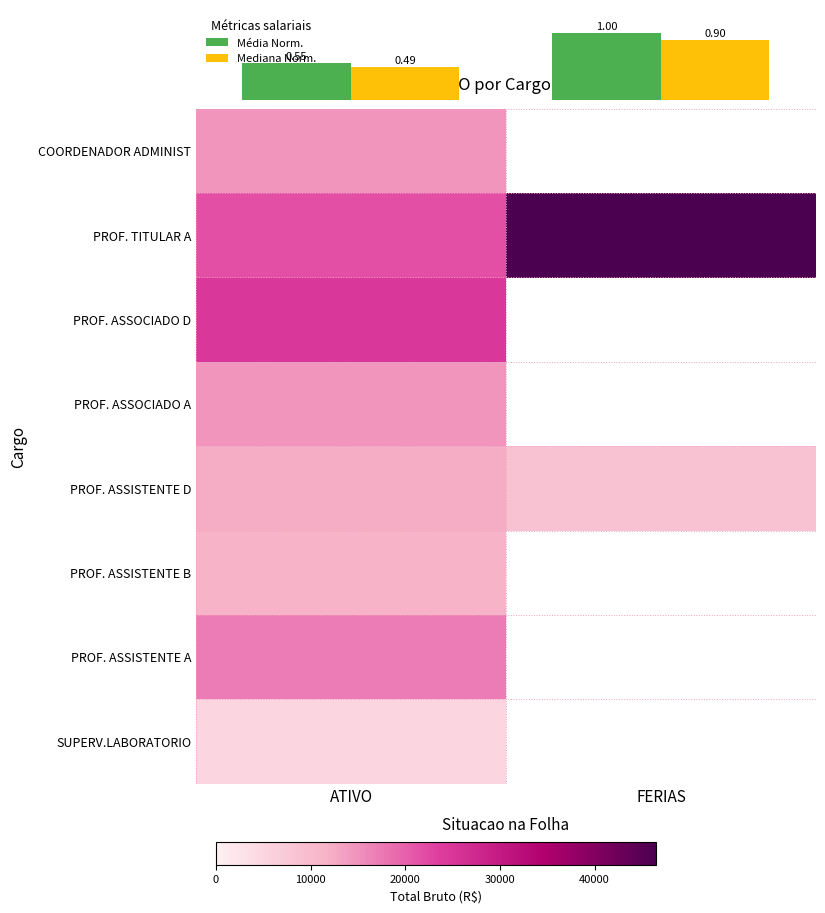

Reading left to right, transcribe all the data shown in this chart.

COORDENADOR ADMINIST: ATIVO=14545.3	FERIAS=0.0
PROF. TITULAR A: ATIVO=21709.6	FERIAS=46477.0
PROF. ASSOCIADO D: ATIVO=24791.5	FERIAS=0.0
PROF. ASSOCIADO A: ATIVO=14683.8	FERIAS=0.0
PROF. ASSISTENTE D: ATIVO=12293.5	FERIAS=8871.4
PROF. ASSISTENTE B: ATIVO=11378.3	FERIAS=0.0
PROF. ASSISTENTE A: ATIVO=17089.7	FERIAS=0.0
SUPERV.LABORATORIO: ATIVO=5257.6	FERIAS=0.0
Média Norm.: 0.00=0.5	1.00=1.0
Mediana Norm.: 0.00=0.5	1.00=0.9